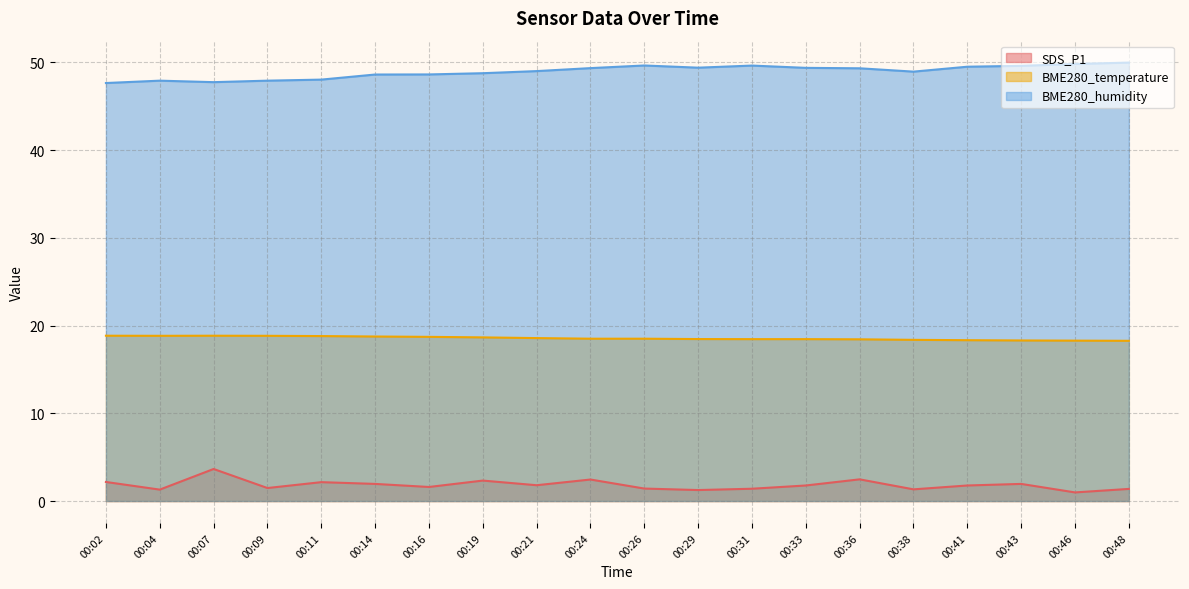

What is the total value across all series at 00:09?

68.2